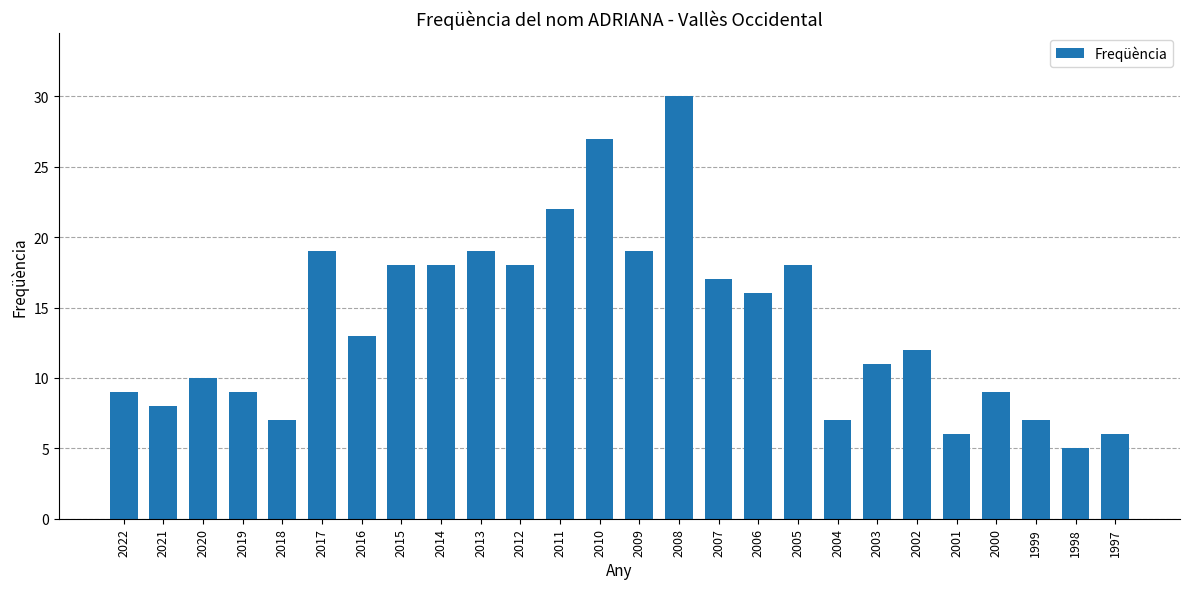

What is the sum of all values?

360